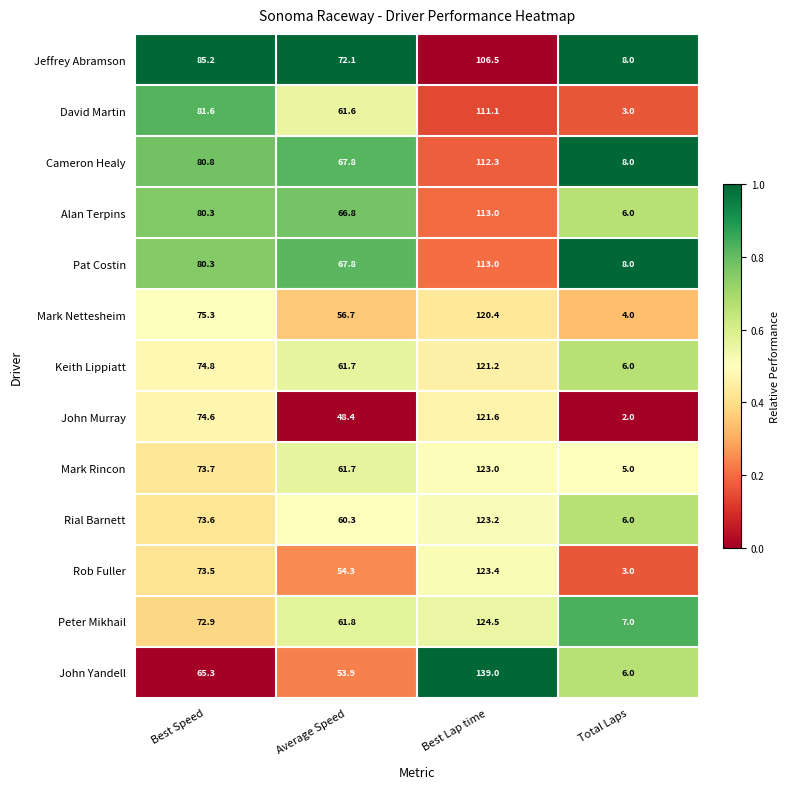

Which category has the highest value across all series?

Best Lap time